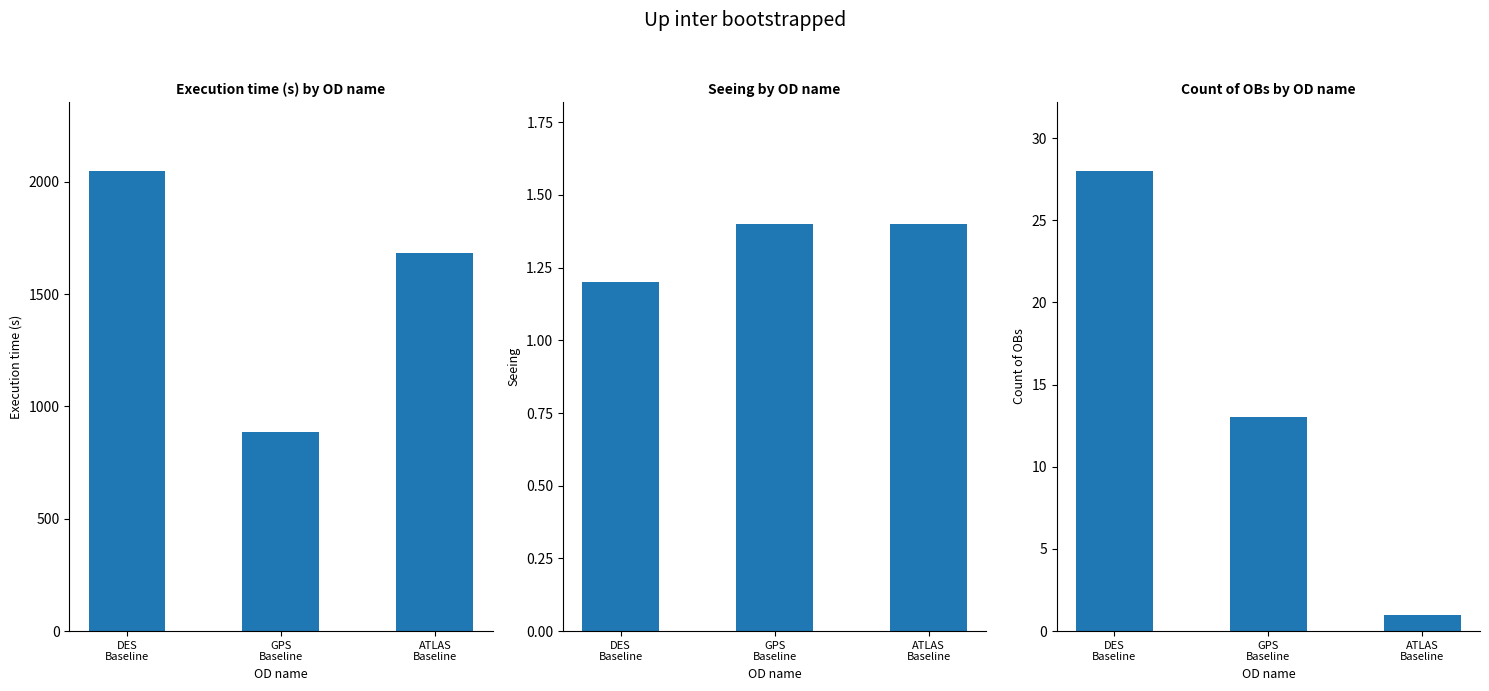

The value of Seeing at DES
Baseline is 2.0. True or false?

False